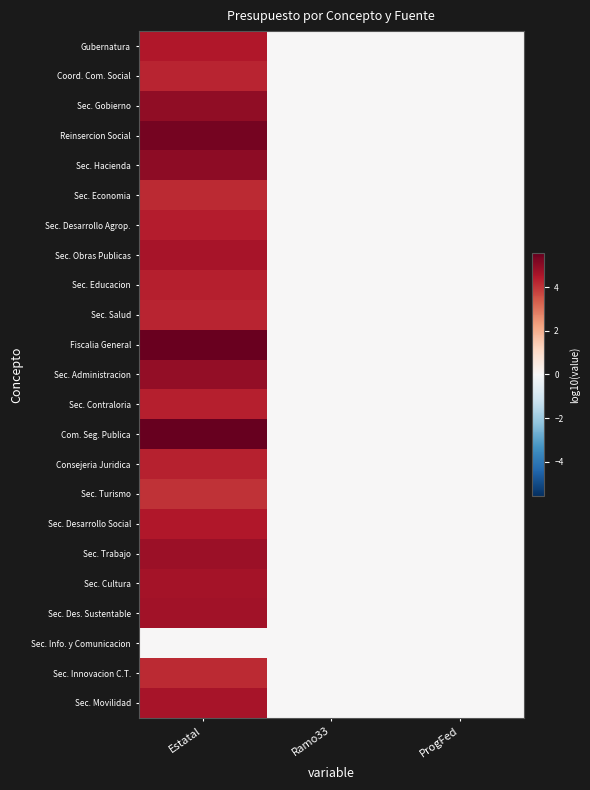

How many distinct data groups are displayed?

23